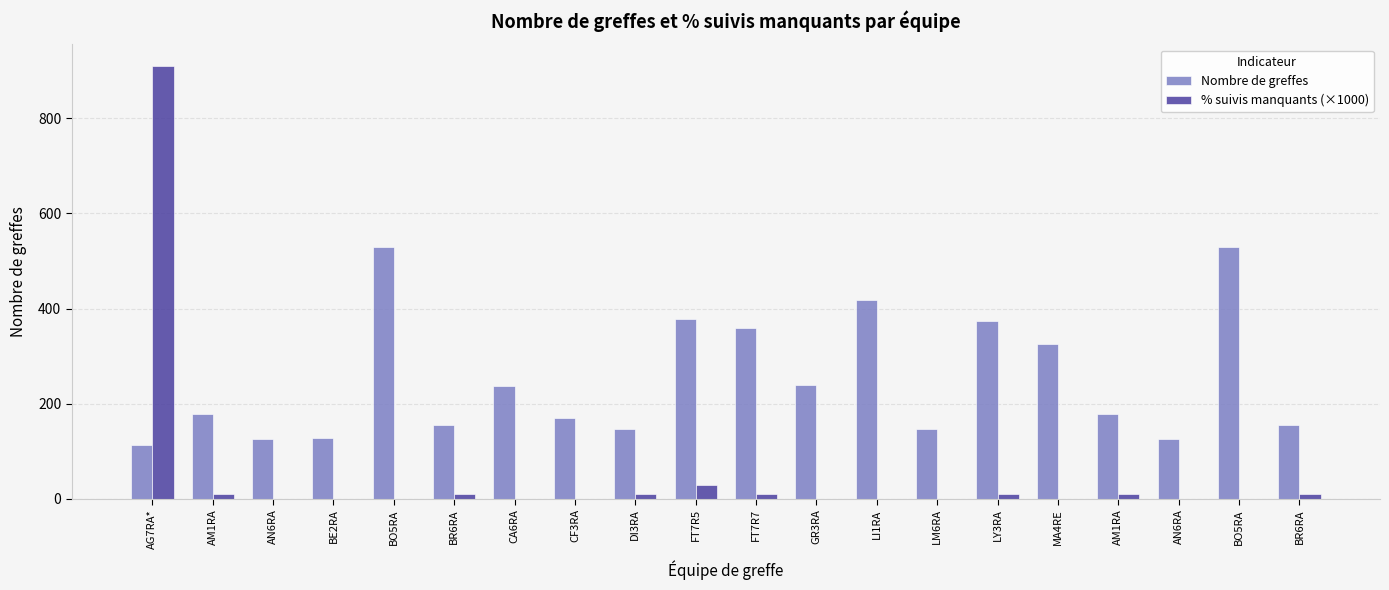

Which category has the lowest value across all series?

AN6RA